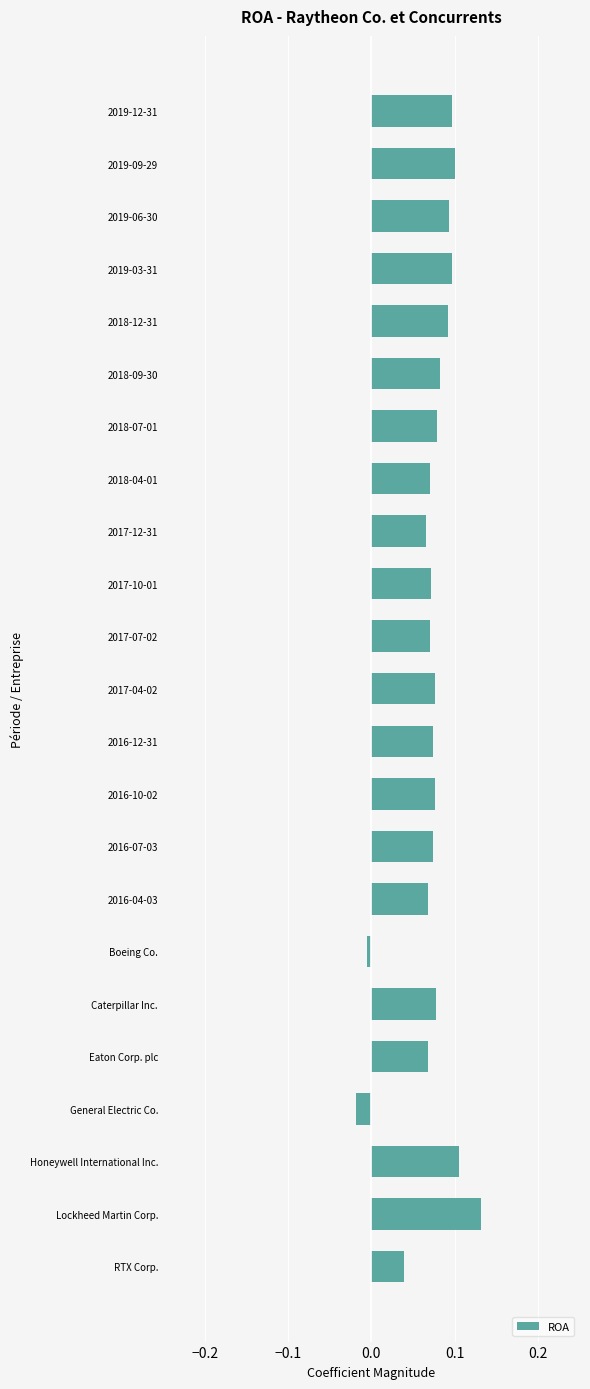

True or false: the data shows 0.0 at RTX Corp..

True